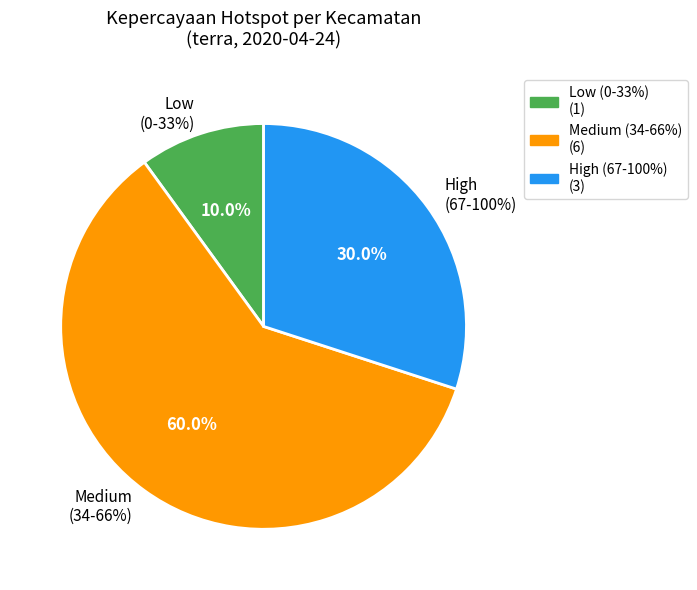

The PINOLOSIAN slice represents 15% of the pie. True or false?

False